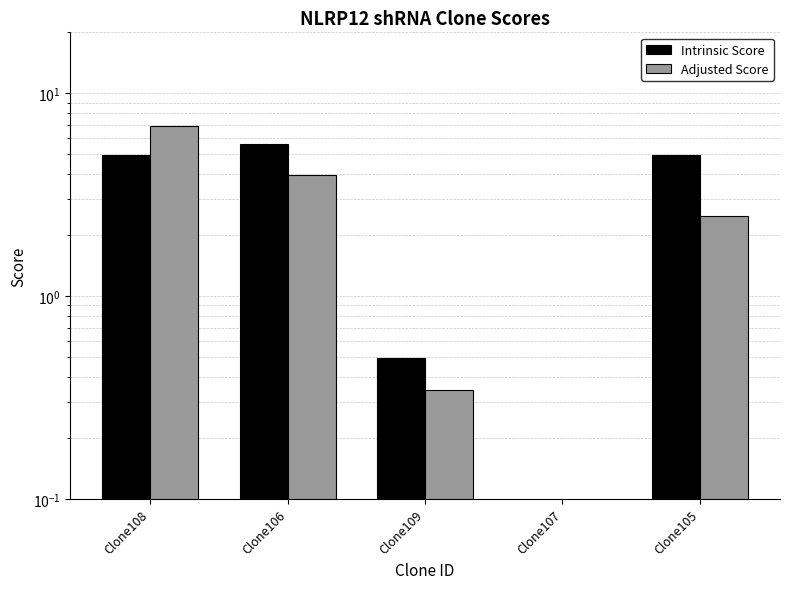

List the series in order of their overall mean, highest first.

Intrinsic Score, Adjusted Score